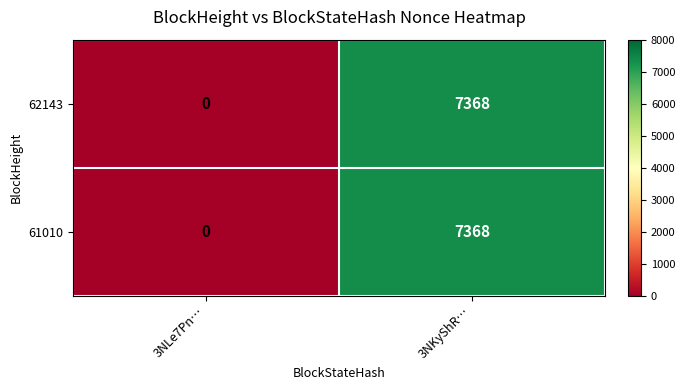

The value of 62143 at 3NKyShR… is 7368. True or false?

True